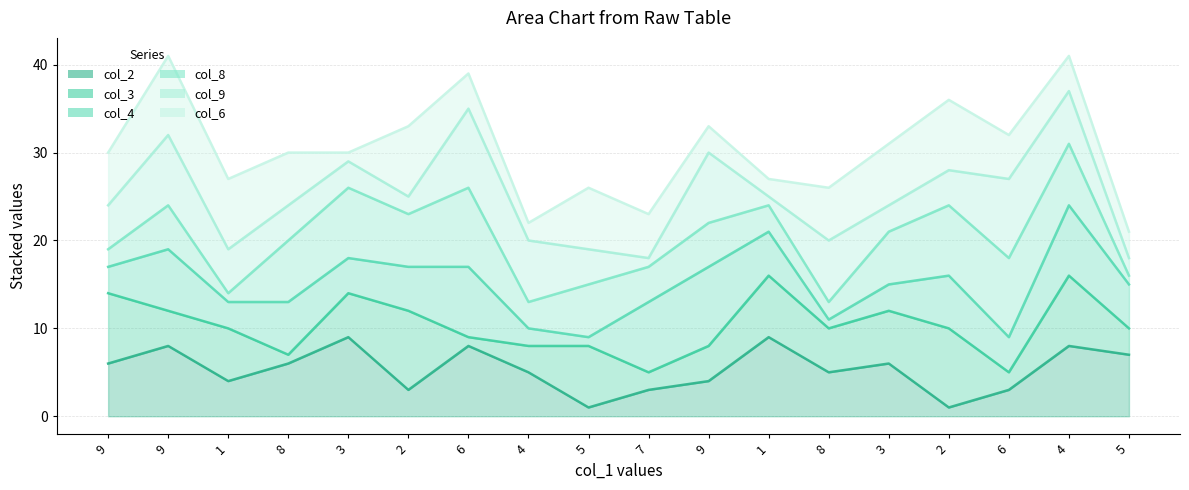

Between 2 and 6, which is larger?

6